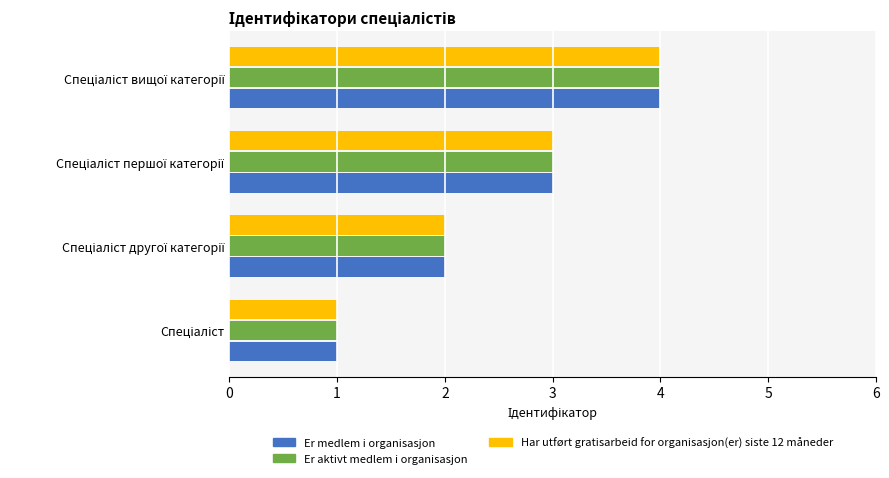

What is the maximum value shown in the chart?

4